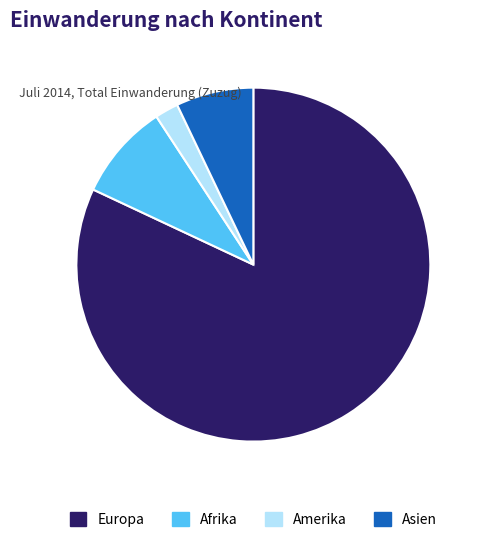

True or false: Amerika accounts for 13% of the total.

False